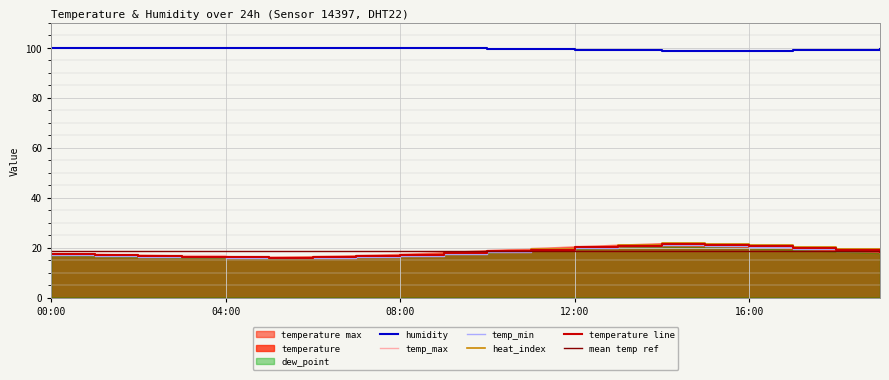

What is the label of the 15th point from the right?

05:00